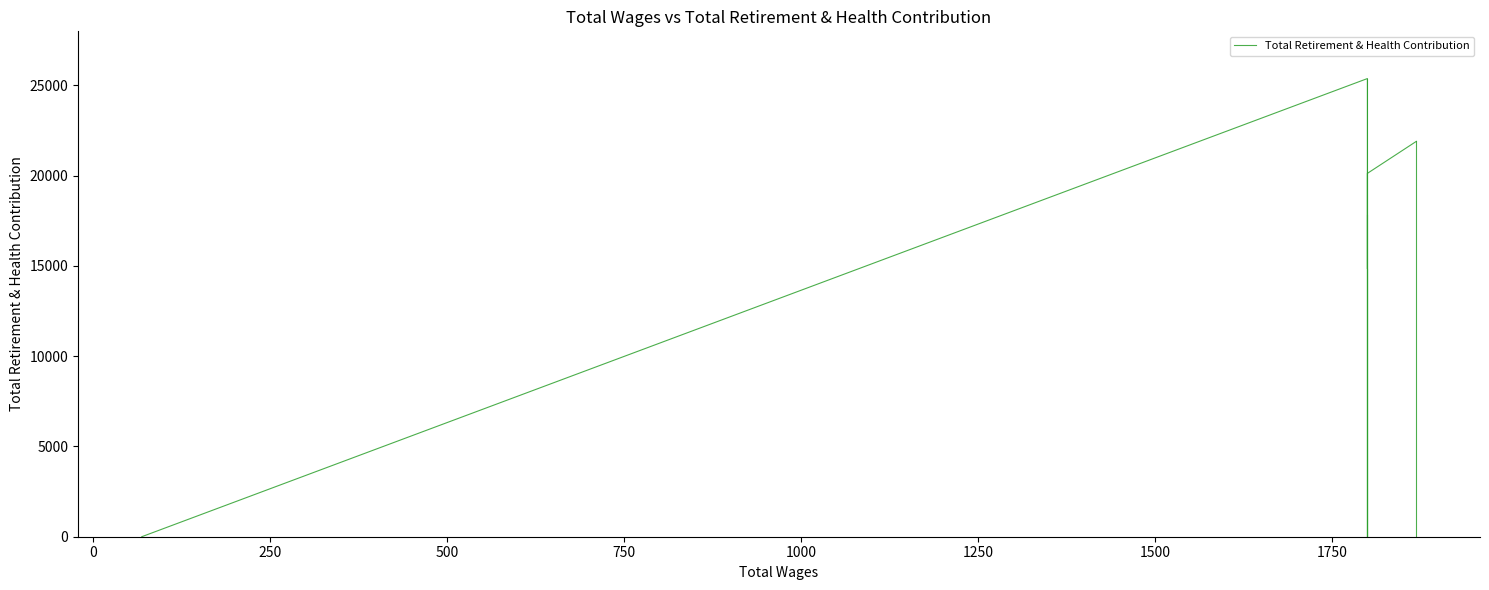

Is it true that the value at 500 is 31754?

False